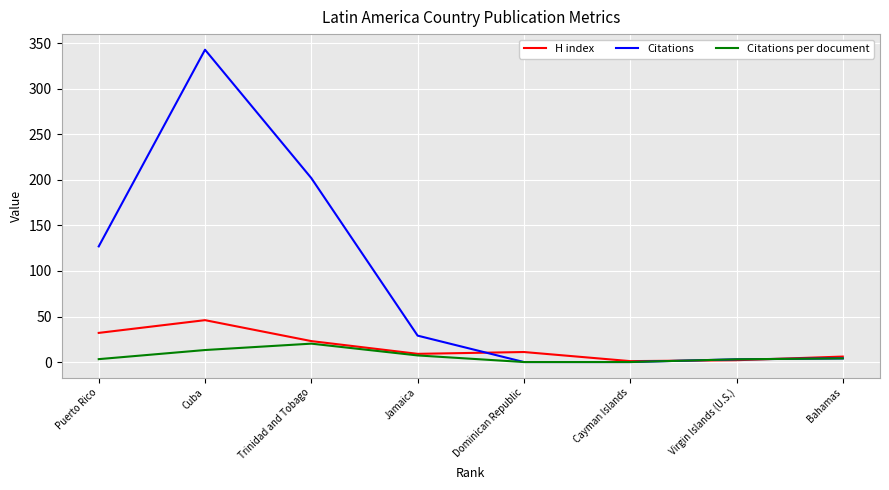

At which category does Citations per document reach its first local peak?

Trinidad and Tobago